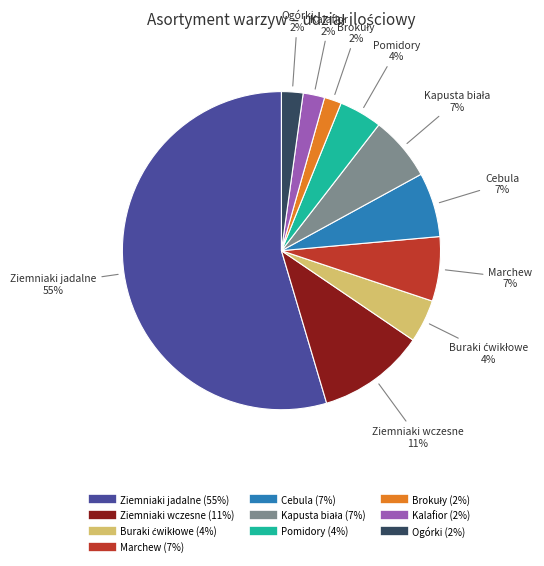

The Cebula slice represents 7% of the pie. True or false?

True